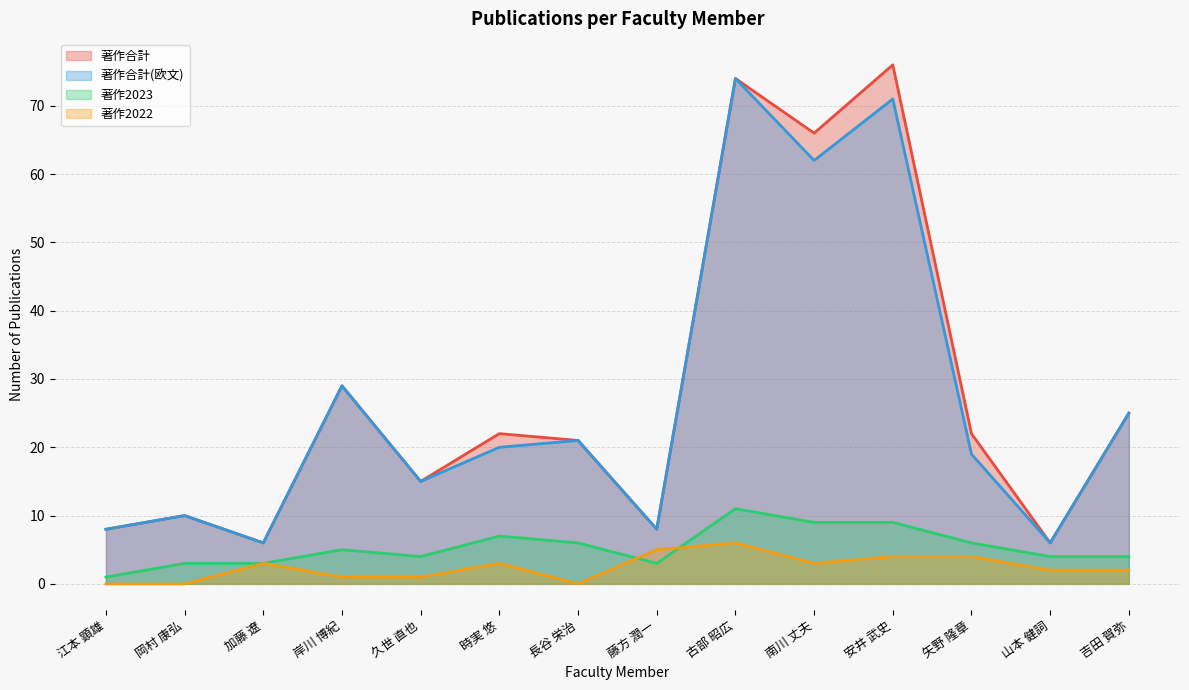

What is the sum of all 著作合計(欧文) values?

374